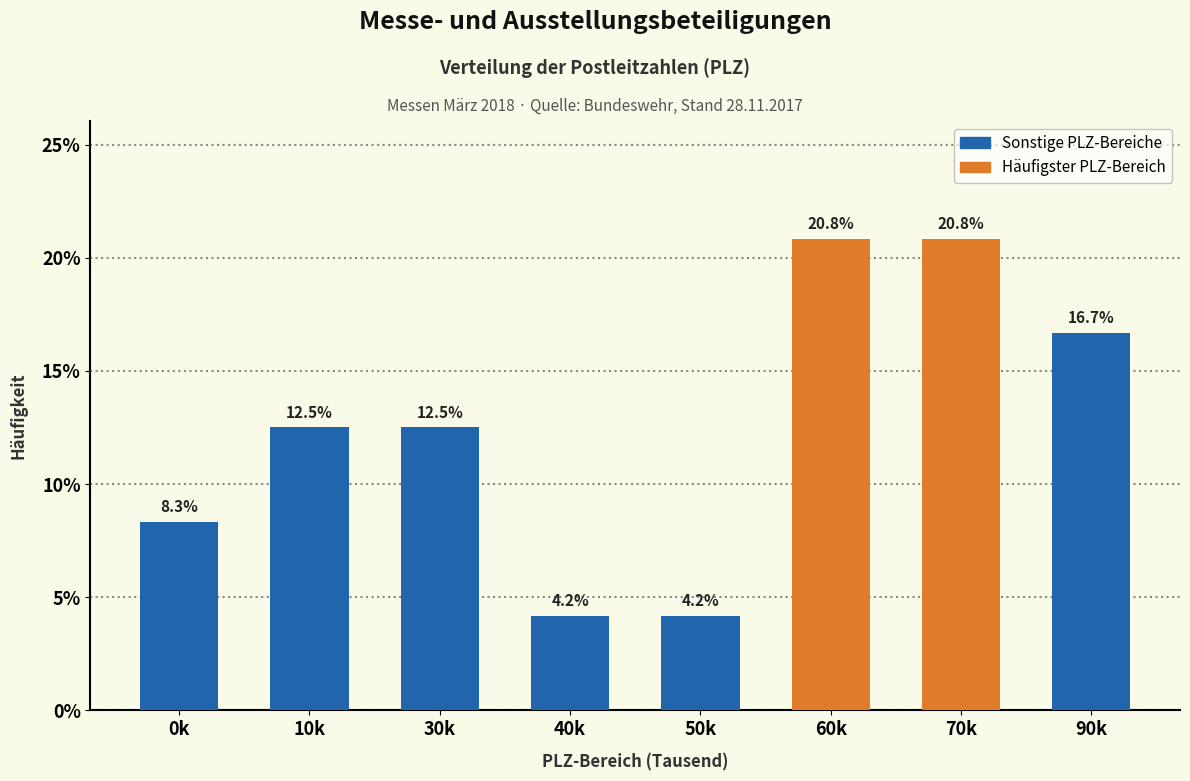

Reading right to left, transcribe all the data shown in this chart.

90k=16.7	70k=20.8	60k=20.8	50k=4.2	40k=4.2	30k=12.5	10k=12.5	0k=8.3